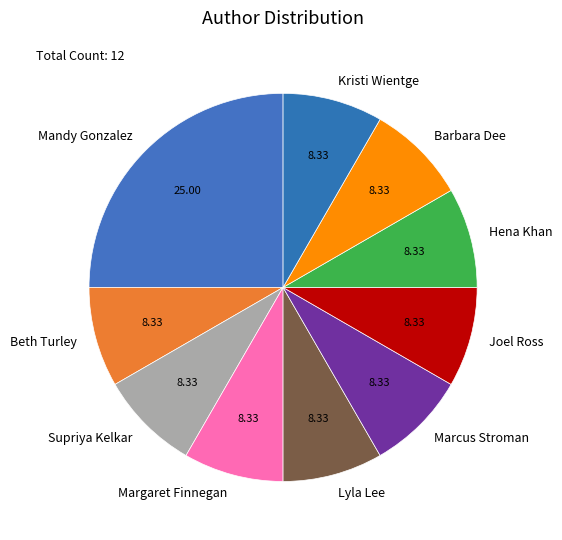

Does any single category account for the majority?

No